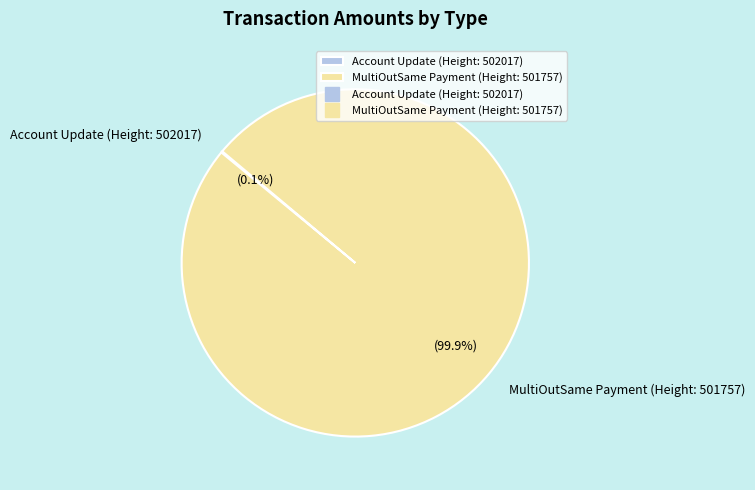

What is the largest slice in the pie chart?

MultiOutSame Payment (Height: 501757)